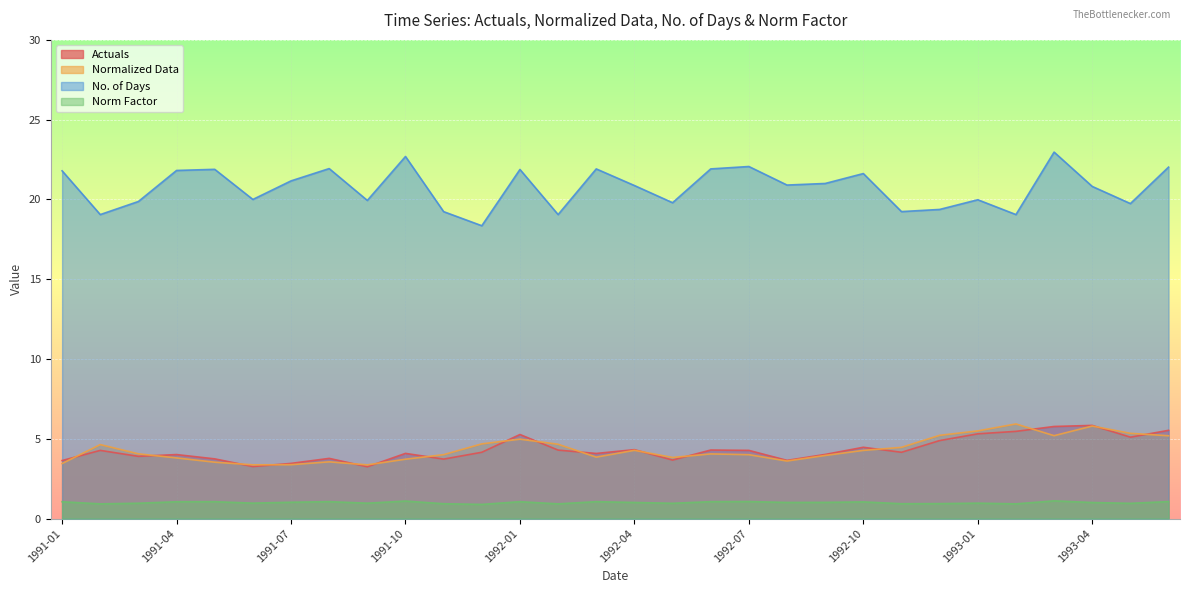

Reading left to right, transcribe all the data shown in this chart.

Actuals: 3.6	4.3	3.9	4.0	3.7	3.3	3.5	3.8	3.2	4.1	3.7	4.2	5.3	4.3	4.1	4.3	3.7	4.3	4.3	3.6	4.0	4.5	4.2	4.9	5.3	5.5	5.8	5.8	5.1	5.5
Normalized Data: 3.4	4.6	4.1	3.8	3.5	3.4	3.4	3.6	3.4	3.7	4.0	4.7	5.0	4.7	3.9	4.3	3.8	4.1	4.0	3.6	4.0	4.3	4.5	5.2	5.5	5.9	5.2	5.8	5.3	5.2
No. of Days: 21.8	19.1	19.9	21.8	21.9	20.0	21.2	21.9	19.9	22.7	19.2	18.4	21.9	19.1	21.9	20.9	19.8	21.9	22.1	20.9	21.0	21.6	19.2	19.4	20.0	19.1	23.0	20.8	19.7	22.0
Norm Factor: 1.1	0.9	1.0	1.1	1.1	1.0	1.0	1.1	1.0	1.1	0.9	0.9	1.1	0.9	1.1	1.0	1.0	1.1	1.1	1.0	1.0	1.0	0.9	0.9	1.0	0.9	1.1	1.0	1.0	1.1